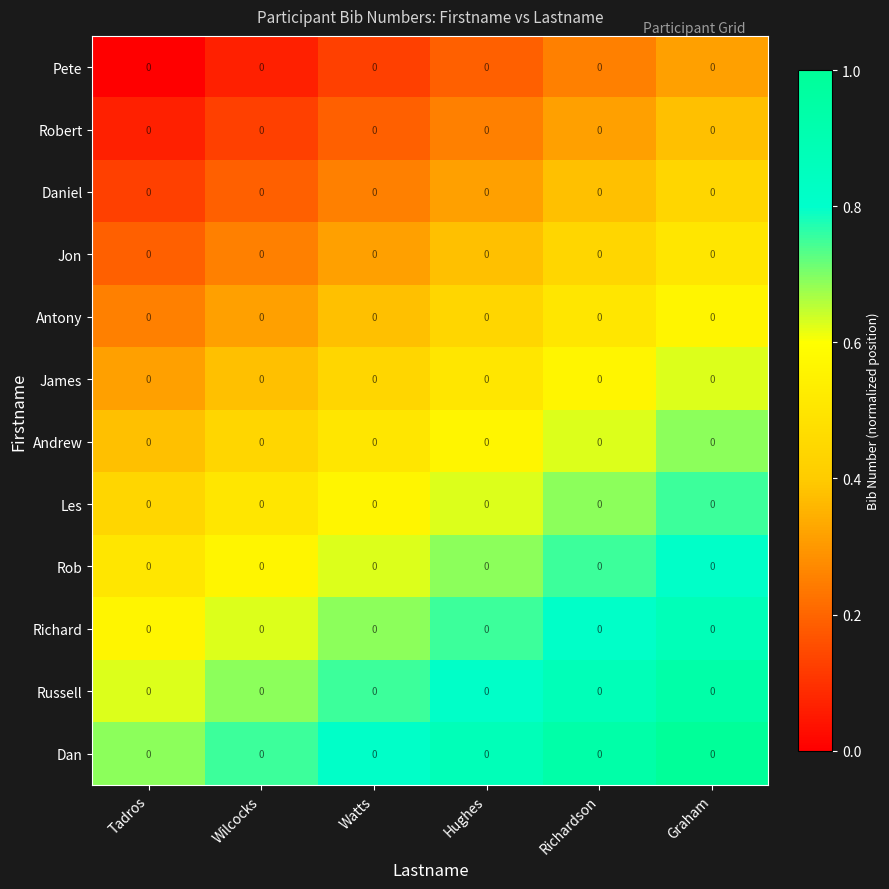

How many data points does each series have?

6